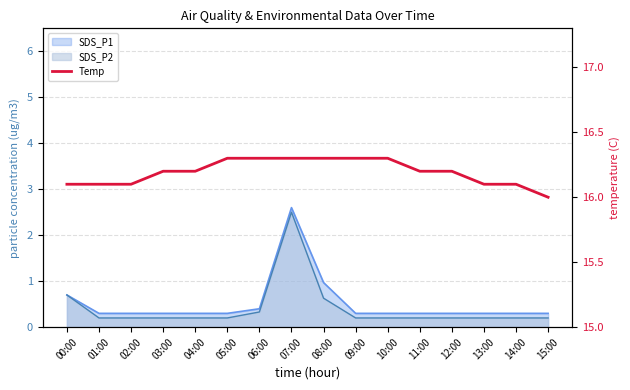

At which category does the chart reach its peak across all series?

05:00